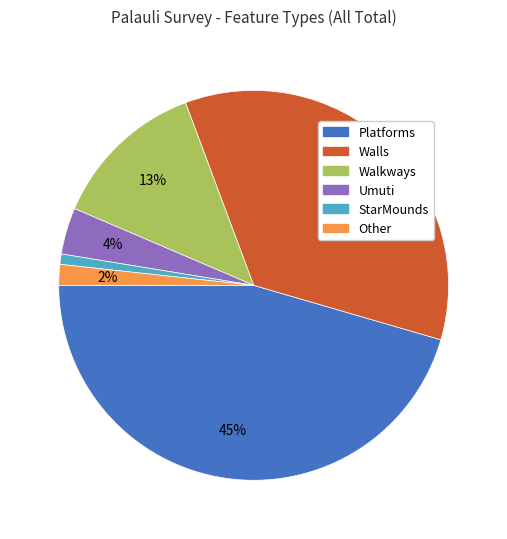

Rank the categories by value from highest to lowest.

Platforms, Walls, Walkways, Umuti, Other, StarMounds